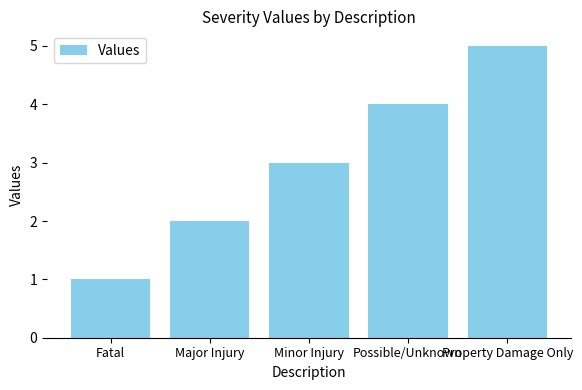

What is the sum of the values at Major Injury and Minor Injury?

5